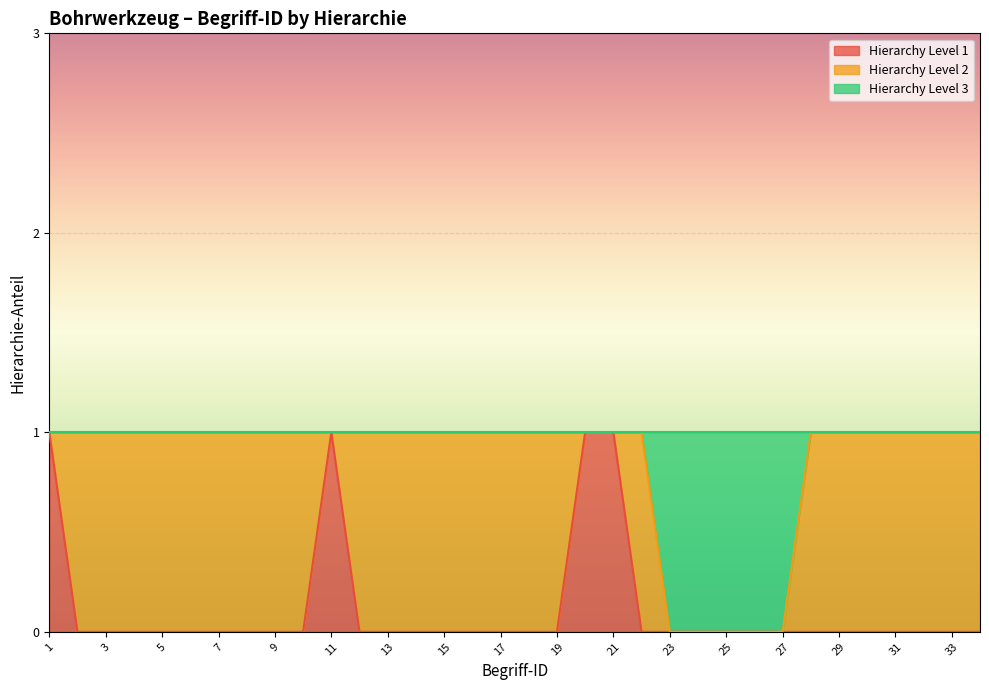

Is it true that Hierarchy Level 1 equals 0 at 14?

True